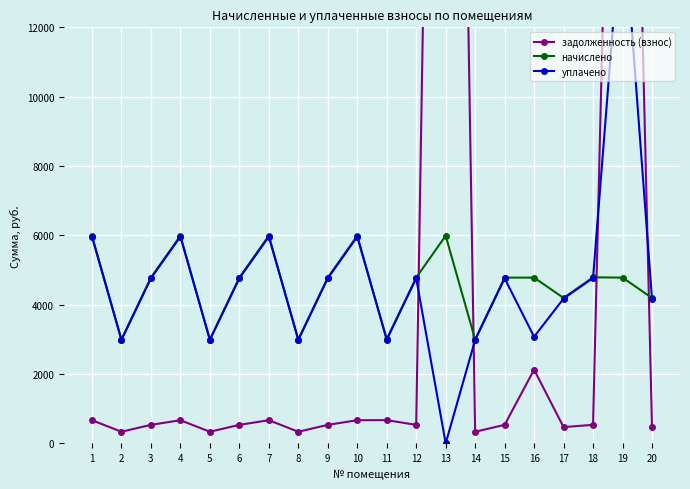

How many lines are shown in the chart?

3